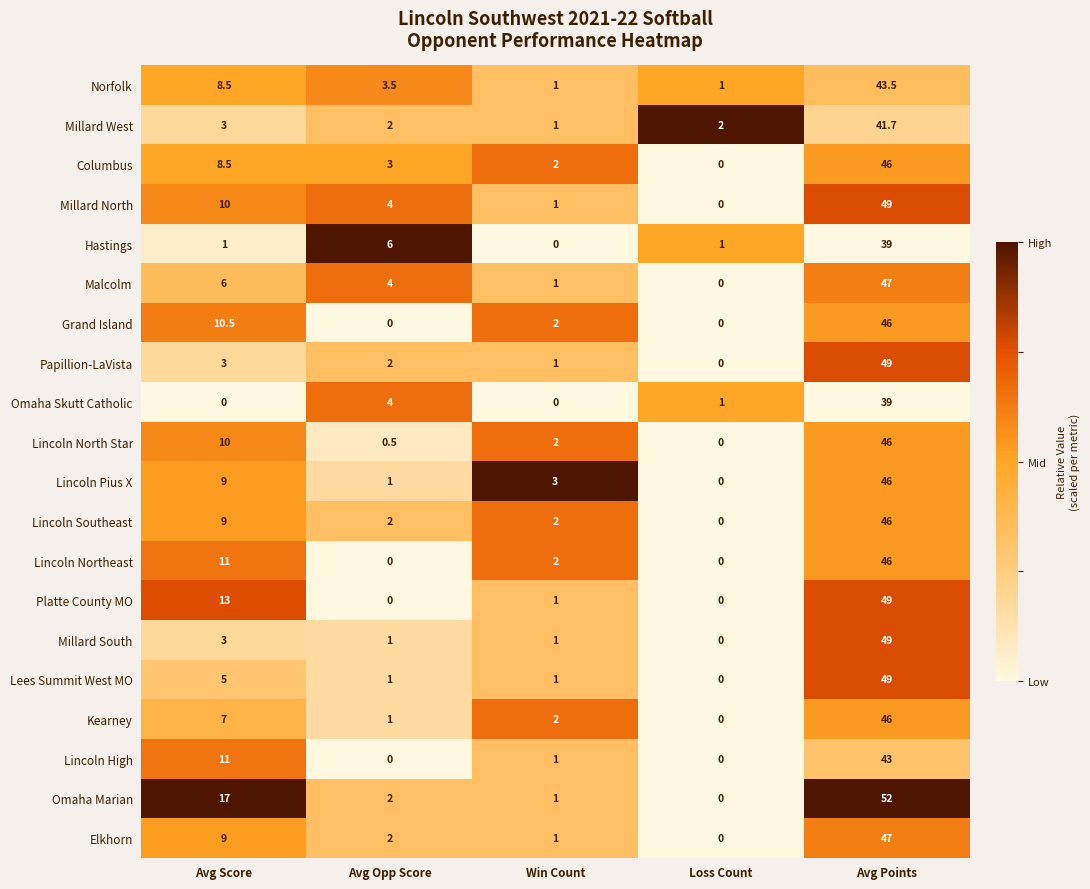

List the labels in order of Papillion-LaVista value, smallest first.

Loss Count, Win Count, Avg Opp Score, Avg Score, Avg Points